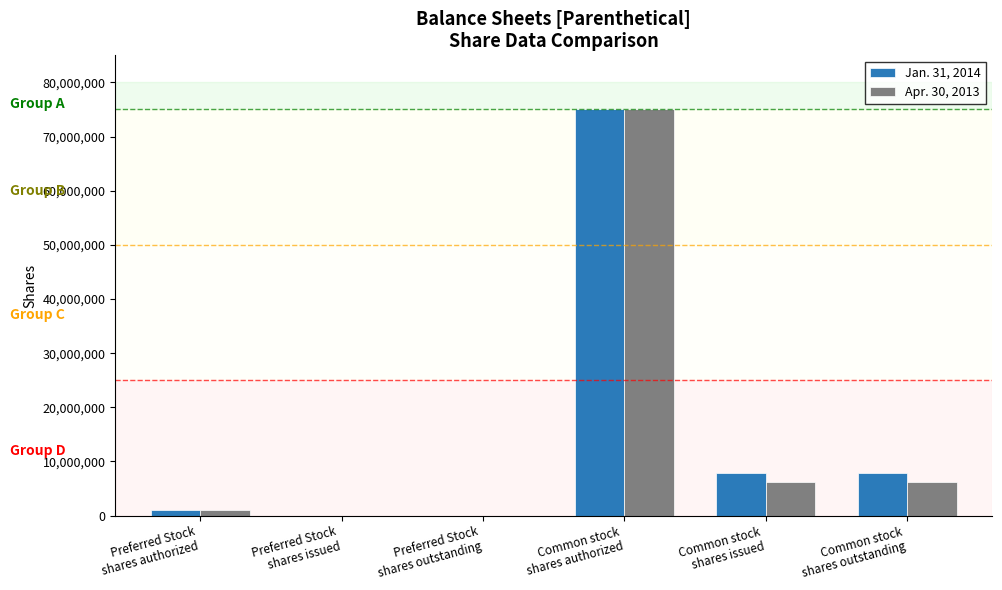

What is the total value across all series at Common stock
shares issued?

14112083